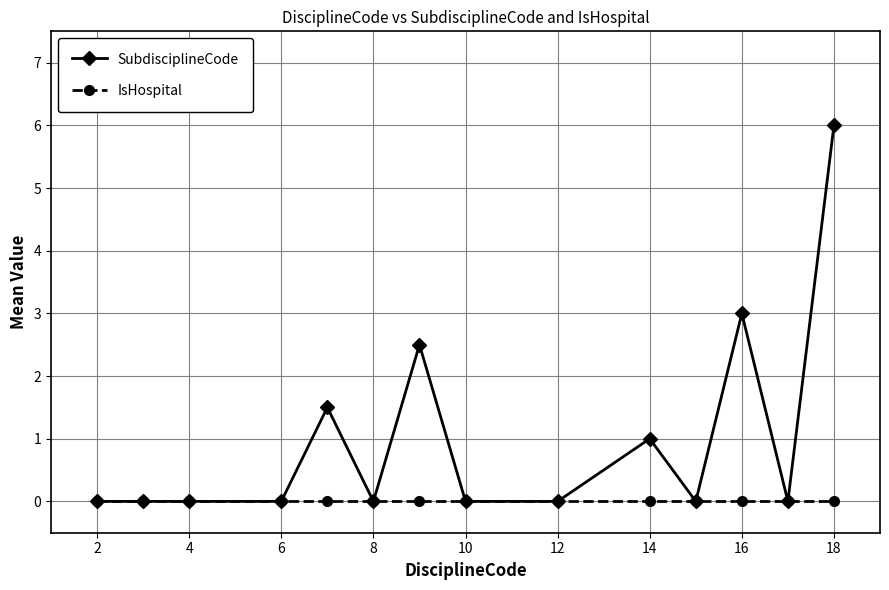

Is this an area chart (filled region under the line)?

No